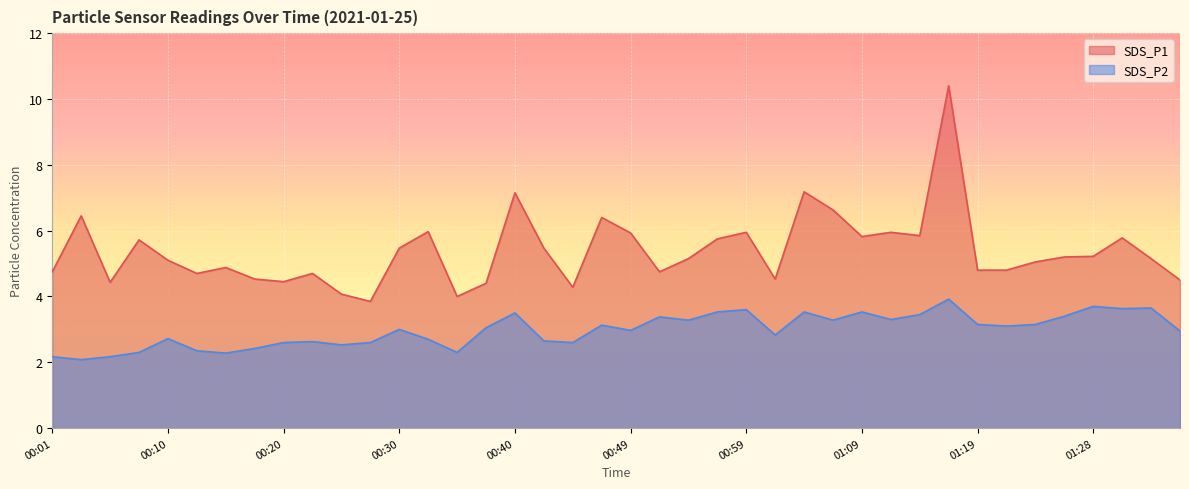

What is the total value across all series at 00:06?

6.6